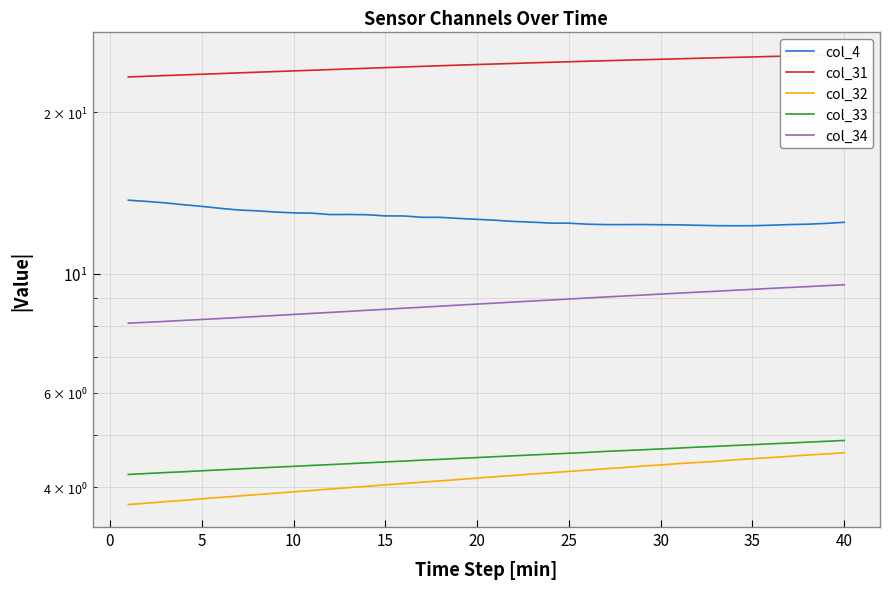

True or false: col_4 has a value of 12.3 at 30.

True